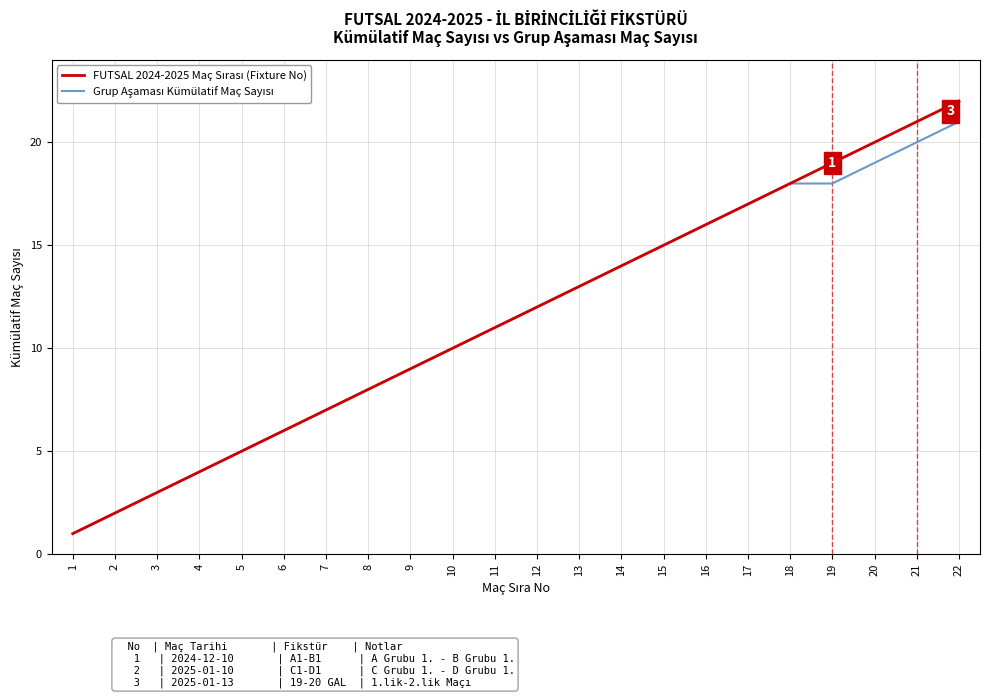

What is the greatest value displayed?

22